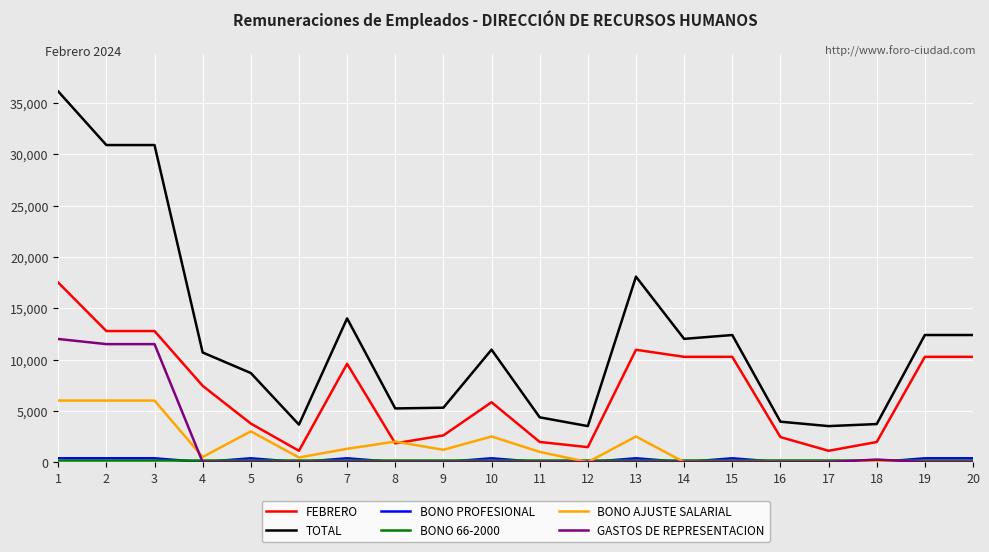

What is the highest value of the BONO AJUSTE SALARIAL series?

6000